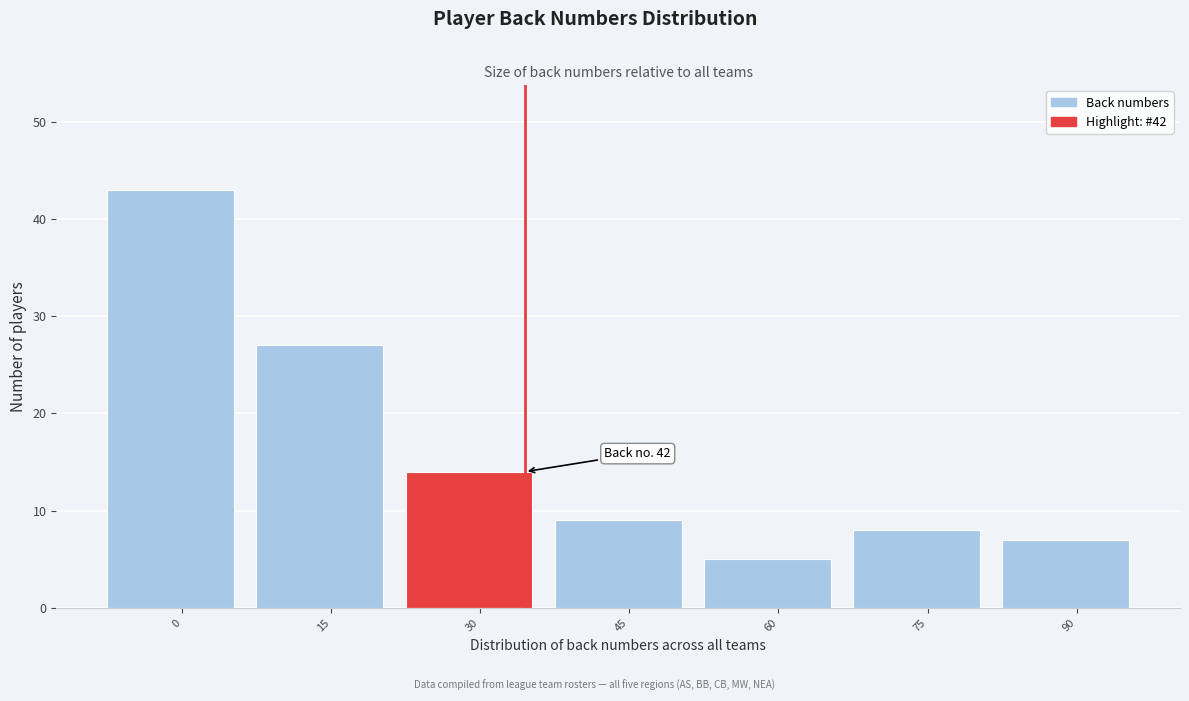

Reading left to right, what are all the values shown in this chart?

0=43	15=27	30=14	45=9	60=5	75=8	90=7